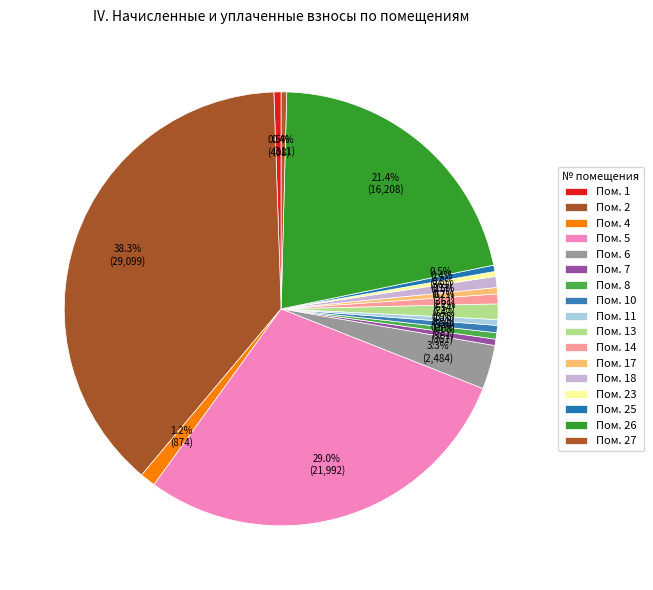

What is the largest slice in the pie chart?

2